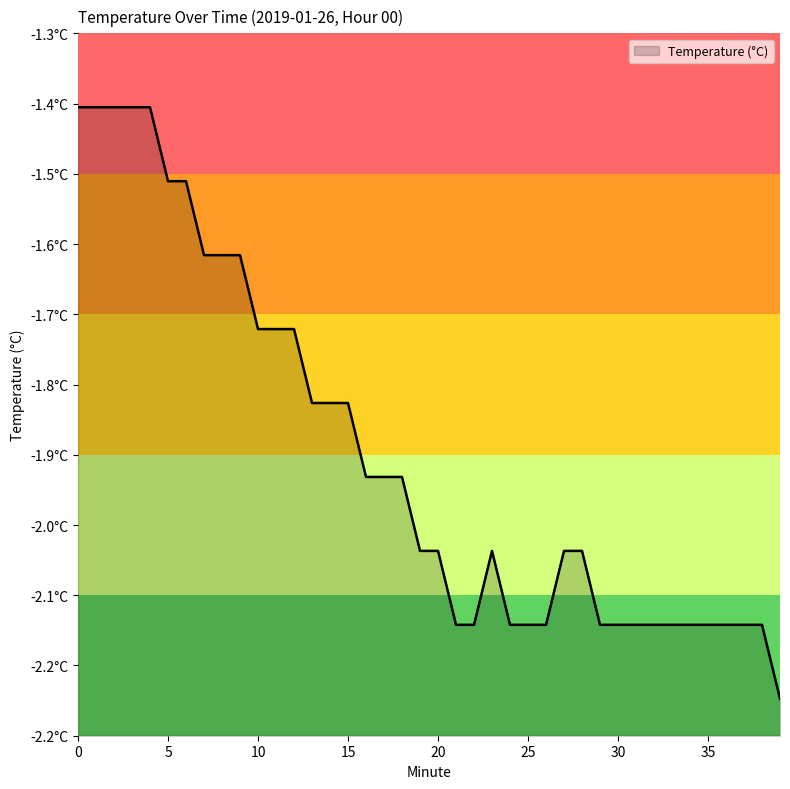

The chart shows a value of -2.1 at 37. True or false?

True